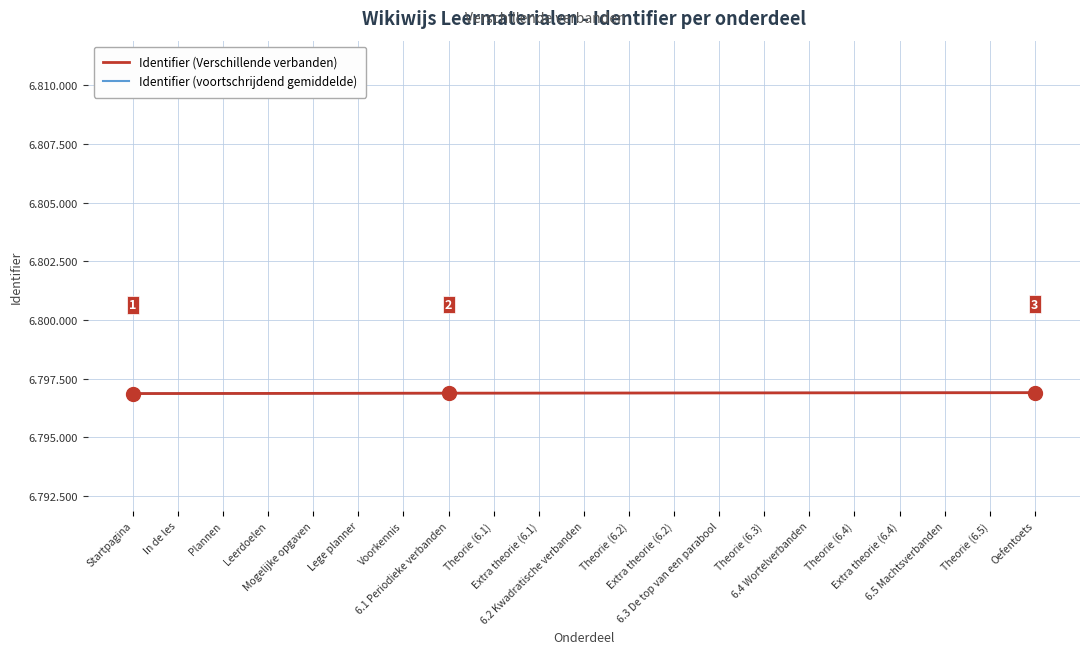

Between Plannen and 6.5 Machtsverbanden, which series saw the biggest shift?

Identifier (Verschillende verbanden)